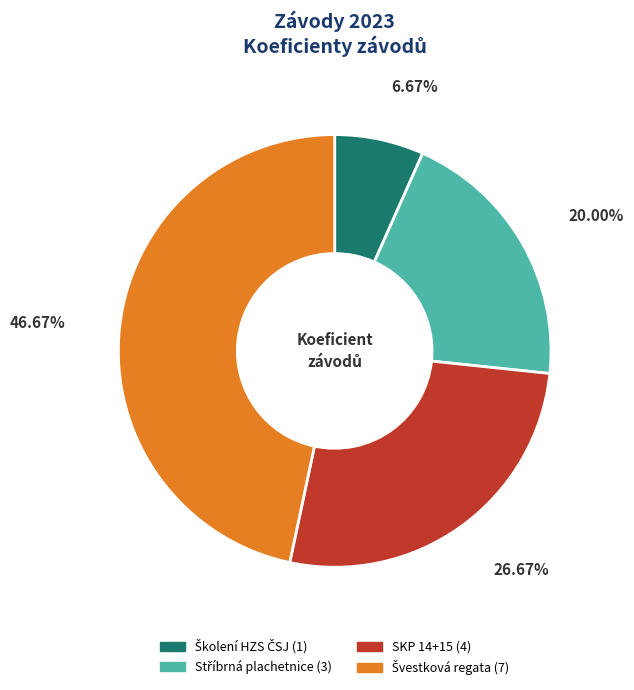

Does any single category account for the majority?

No